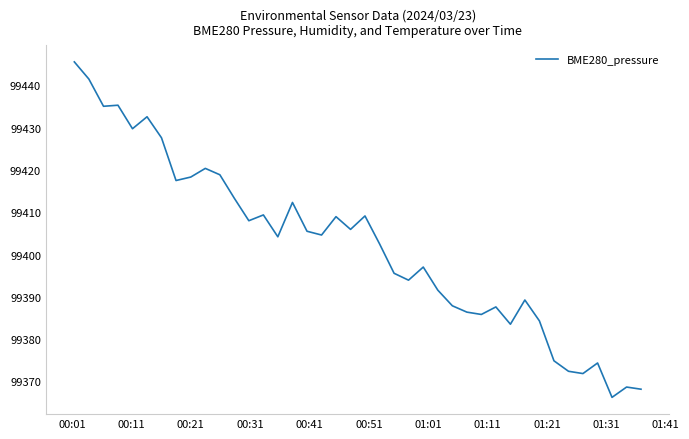

What is the average value?

99402.2